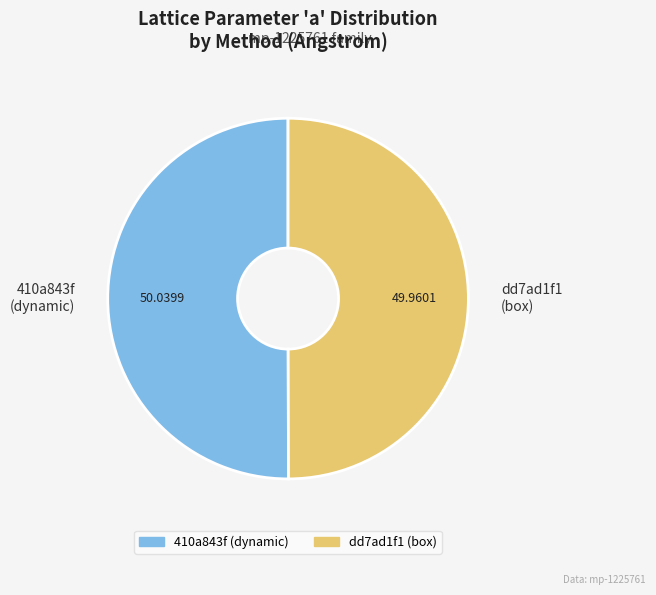

Combined, do 410a843f (dynamic) and dd7ad1f1 (box) account for over 50%?

Yes